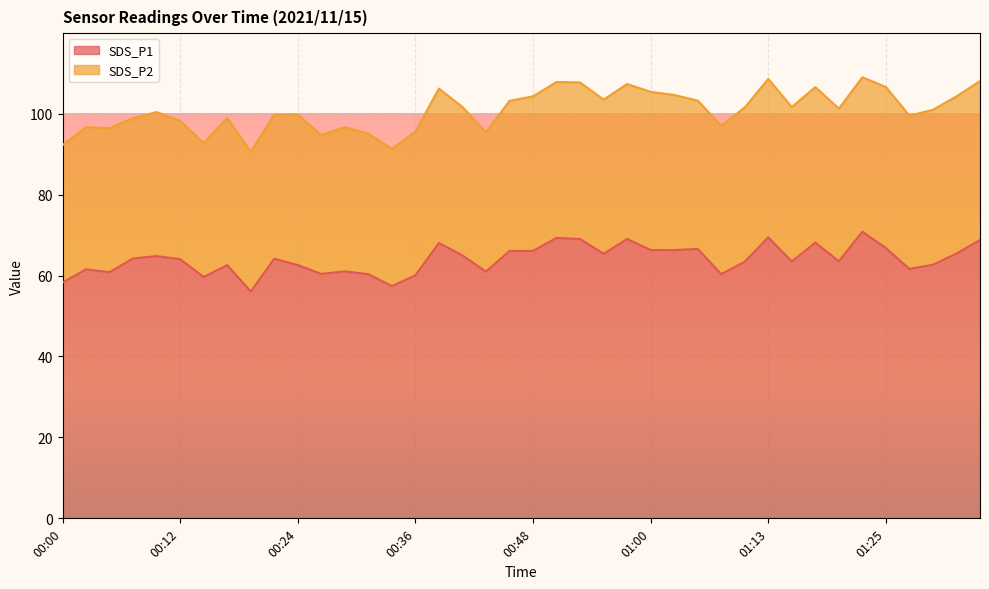

True or false: there are more than 0 points higher than both neighbors.

True